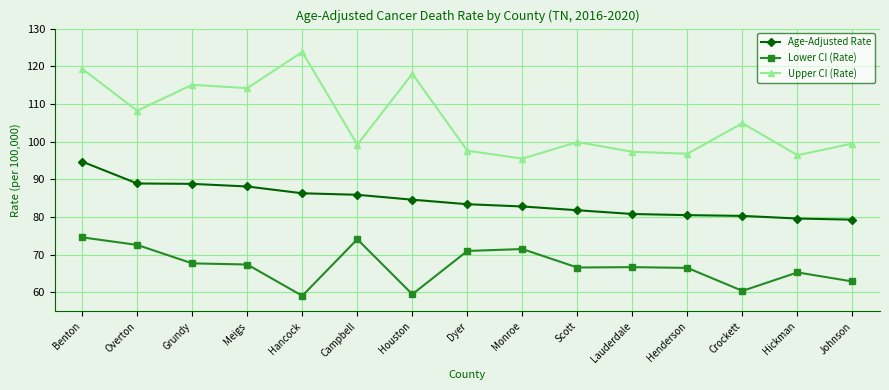

True or false: Upper CI (Rate) and Lower CI (Rate) cross at least once.

False